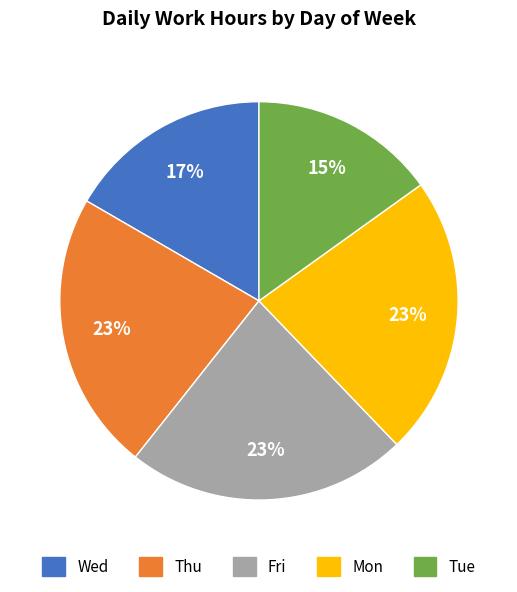

Does any single category account for the majority?

No